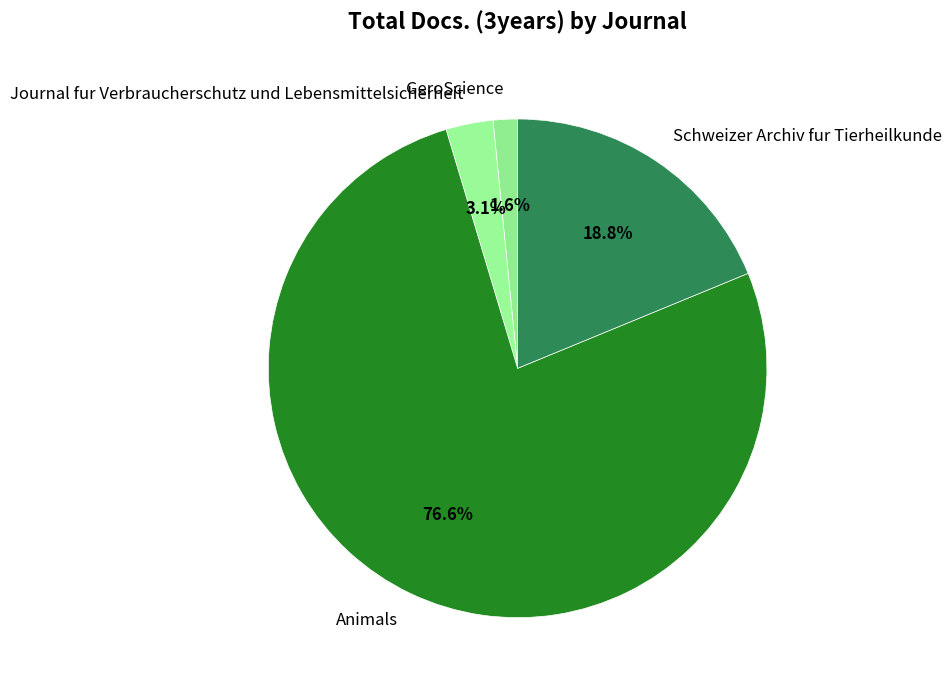

Is it true that Schweizer Archiv fur Tierheilkunde is 19% of the pie?

True